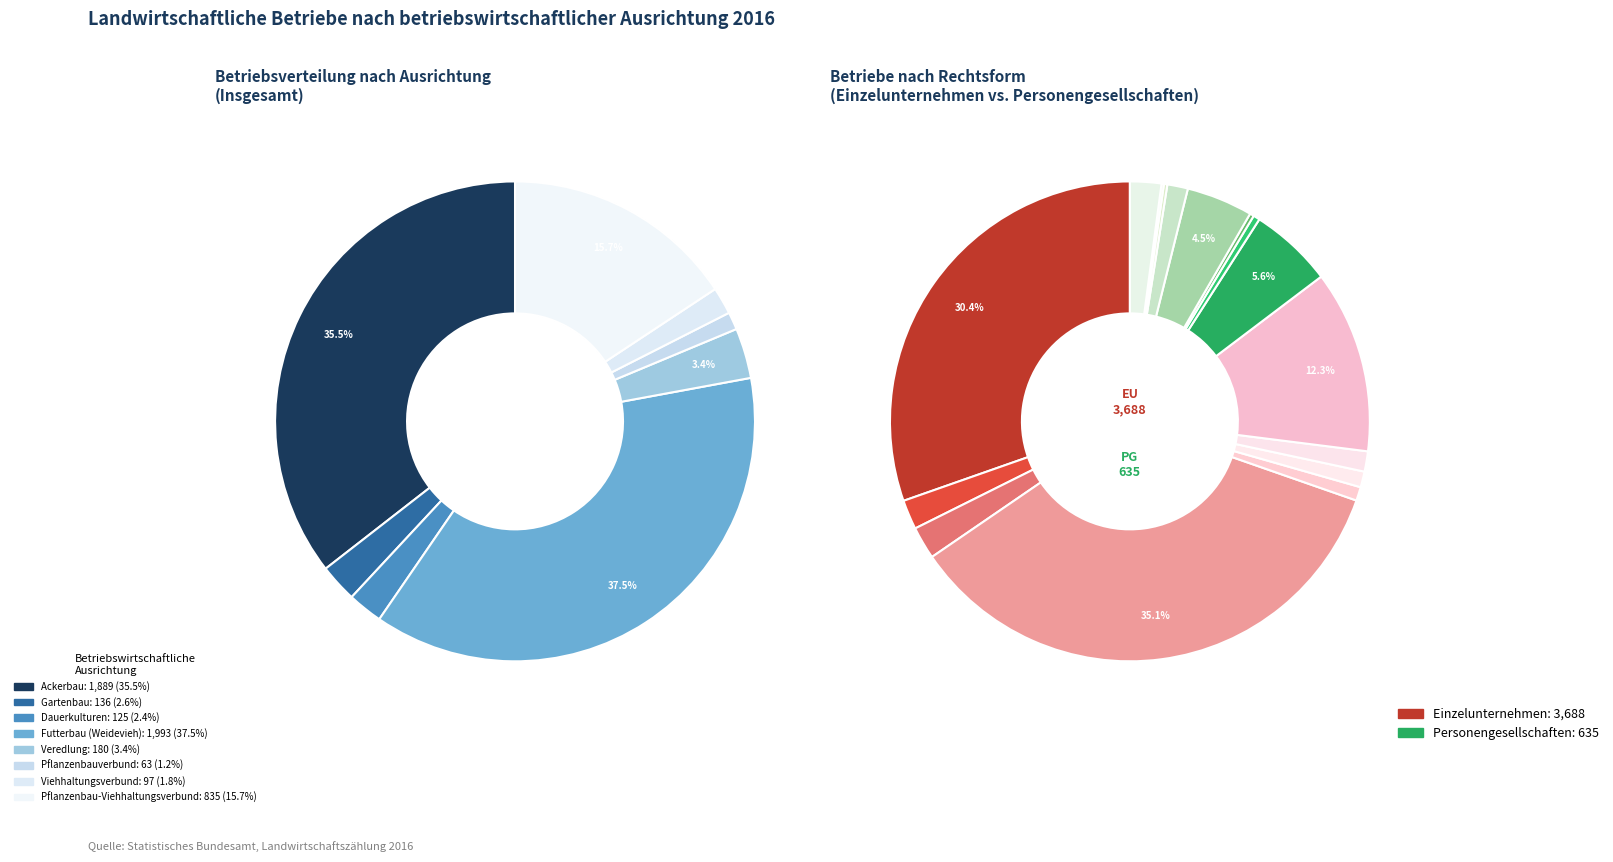

Is Viehhaltungsverbund the majority of the pie?

No